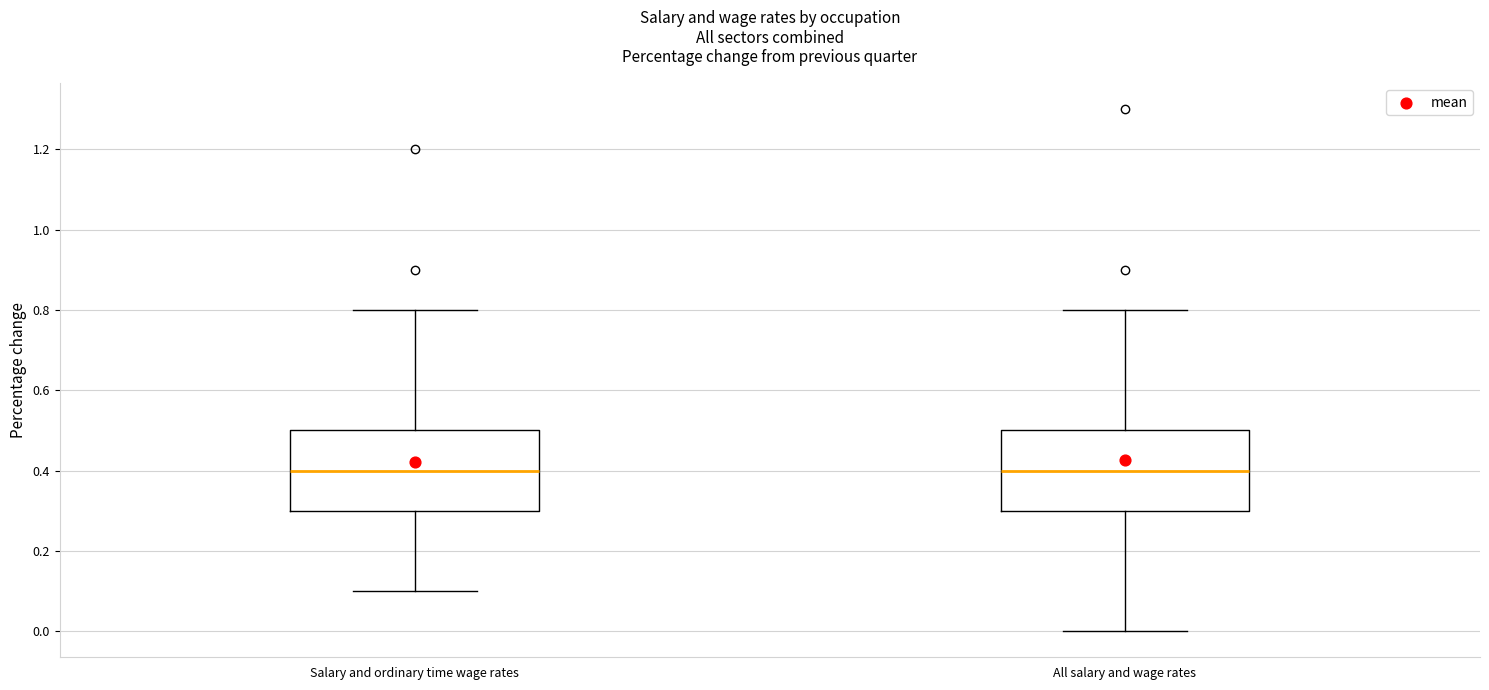

Reading left to right, read every box against the y-axis: the position of its median line, the range the box covers, and the ends of its whiskers. The values are not printed on the chart, so give them approximately, as read against the axis.

Salary and ordinary time wage rates: median 0.4, box 0.3 to 0.5, whiskers 0.1 to 0.8
All salary and wage rates: median 0.4, box 0.3 to 0.5, whiskers 0.0 to 0.8